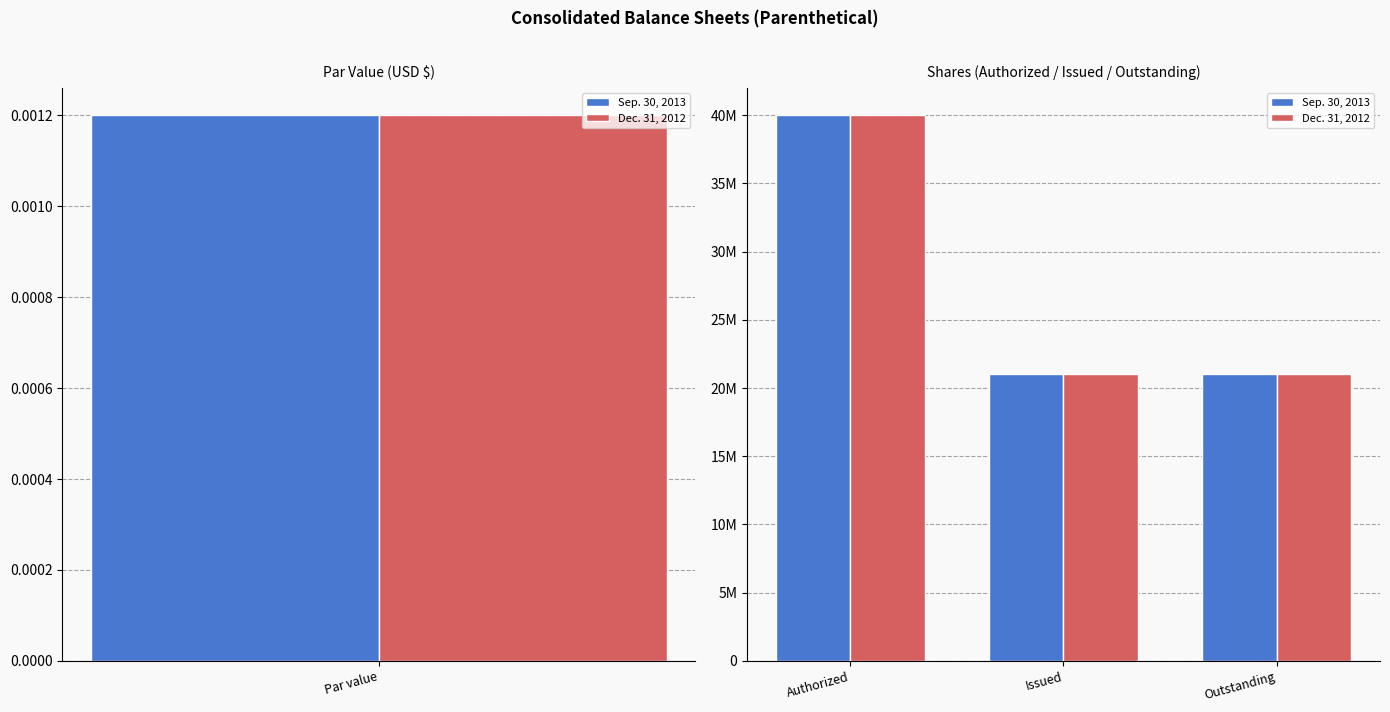

What are all the series names shown in the legend?

Sep. 30, 2013, Dec. 31, 2012